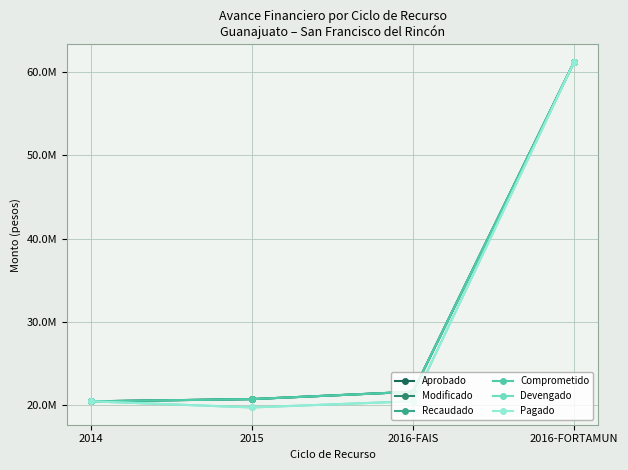

True or false: Pagado has a value of 20478647 at 2016-FAIS.

True